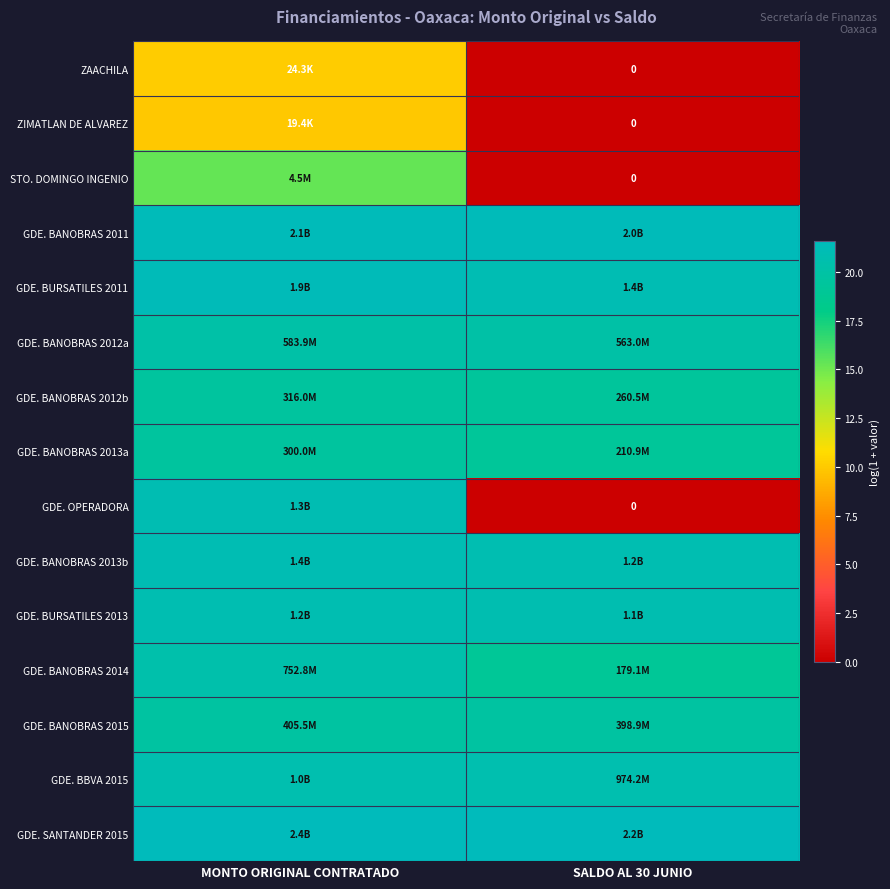

At how many categories does at least one series exceed 21?

2